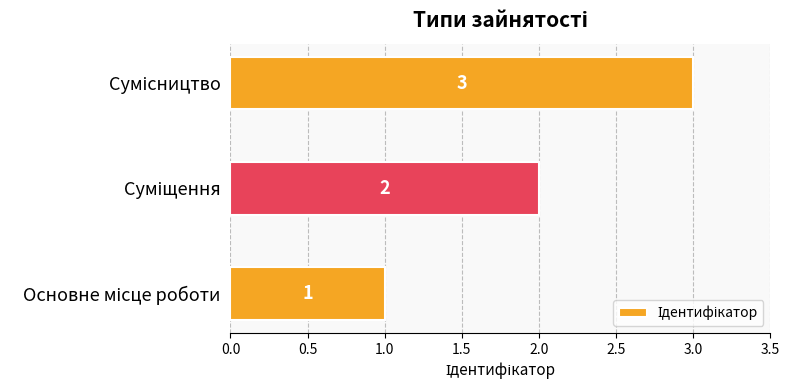

What is the greatest value displayed?

3